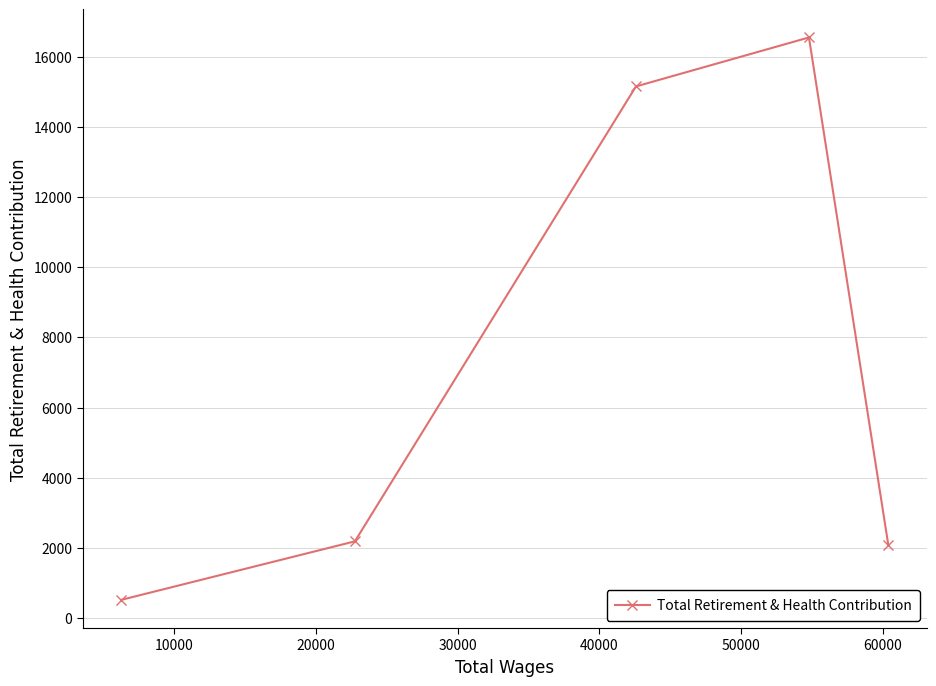

How many series are shown in this chart?

1